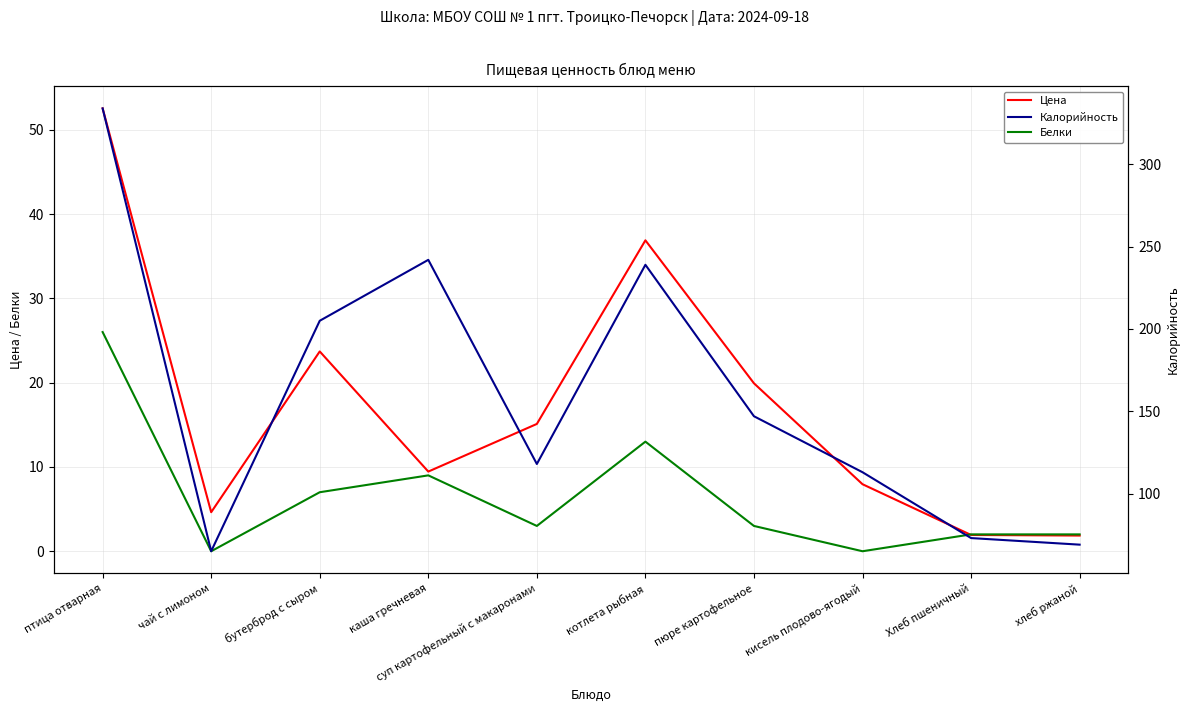

True or false: Цена and Калорийность cross at least once.

False